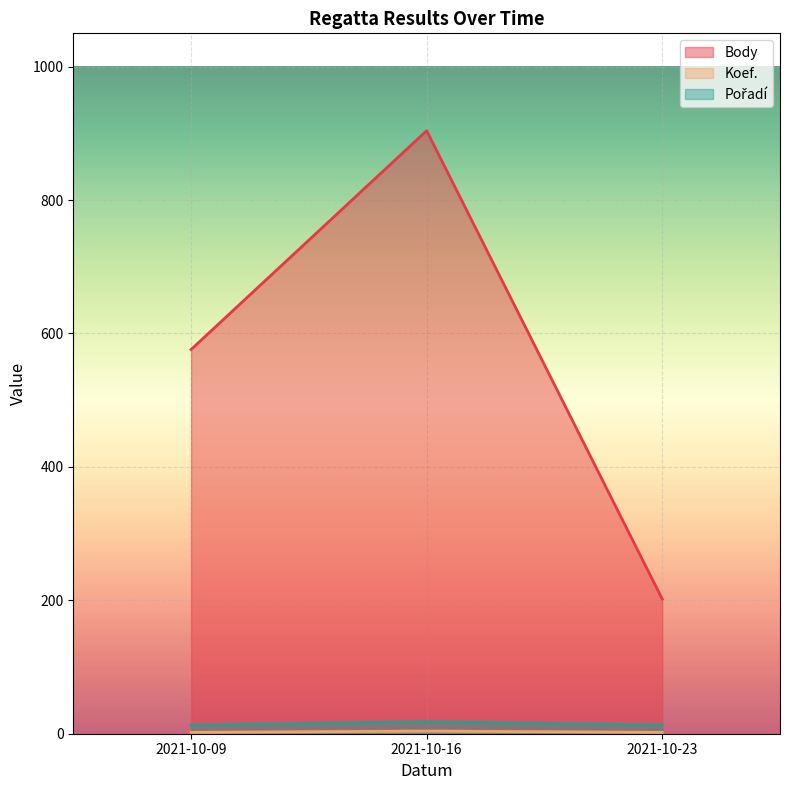

How many Body values are between 202 and 904?

3